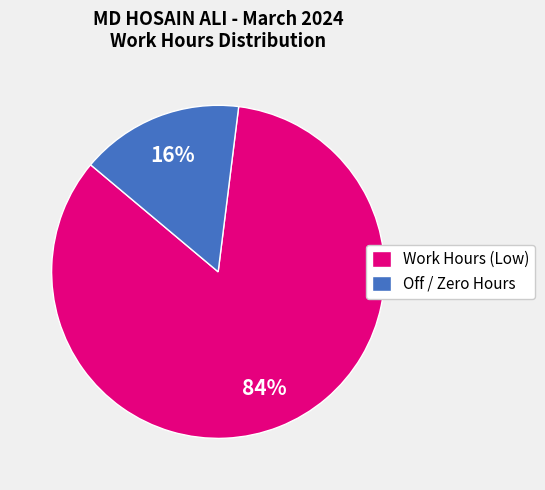

What is the largest slice in the pie chart?

Work Hours (Low)